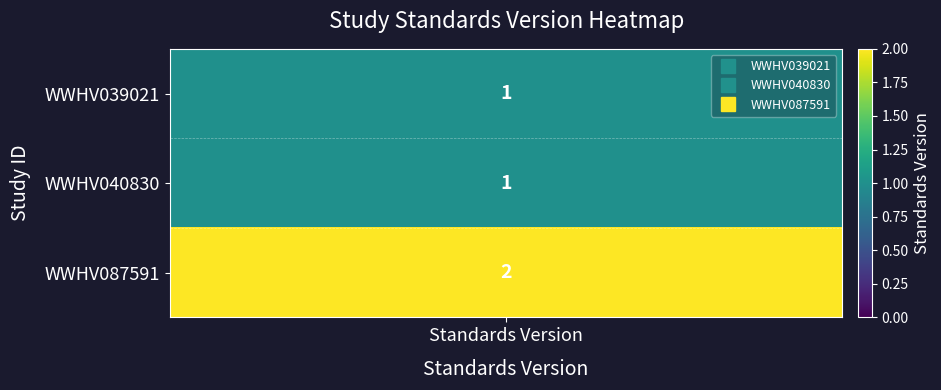

Is it true that WWHV040830 equals 3 at 2?

False